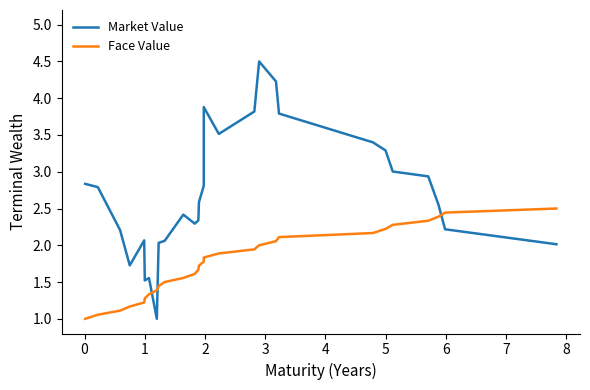

How many categories are shown in the chart?

28